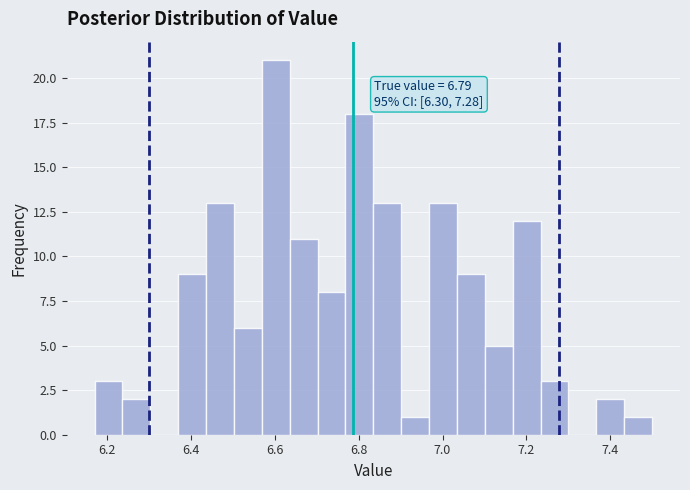

Around what value on the x-axis is the tallest bar? Give the approximate position of its centre, as read against the axis.

6.60